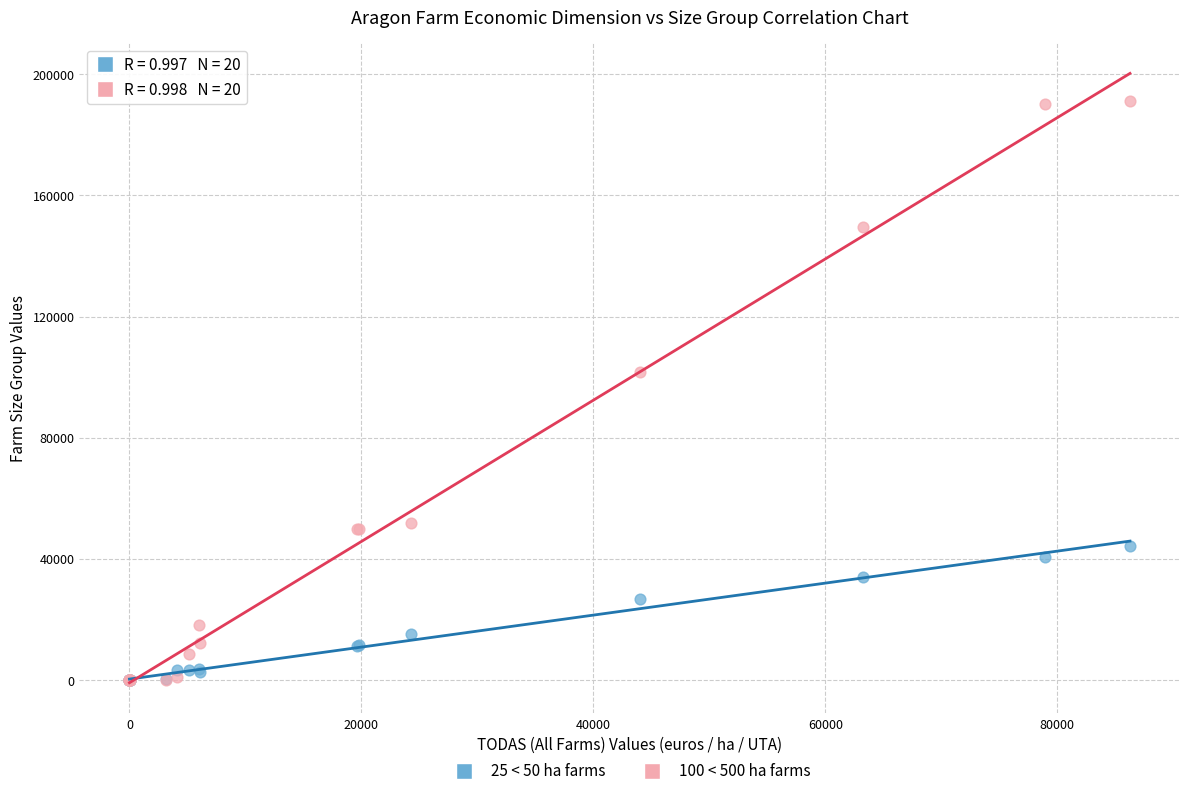

Which series has the largest Y range (max minus min)?

100 < 500 ha farms